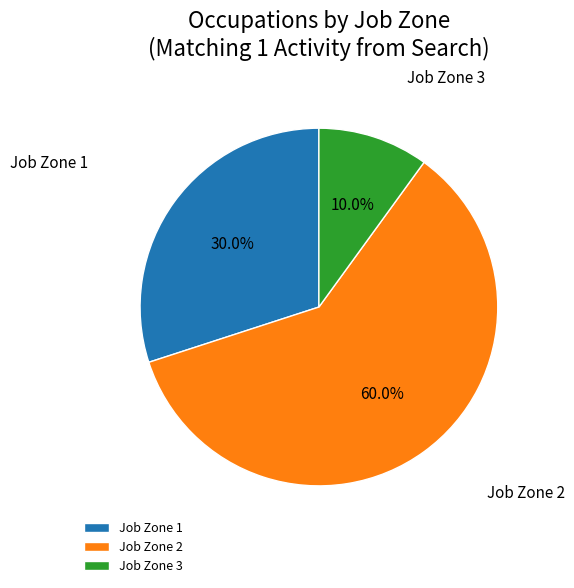

What is the smallest slice in the pie chart?

Job Zone 3